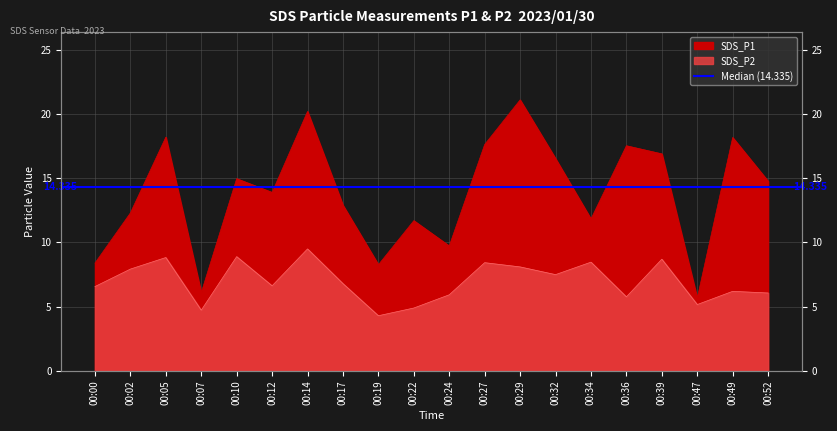

Rank the series by their maximum value, from lowest to highest.

SDS_P2, SDS_P1